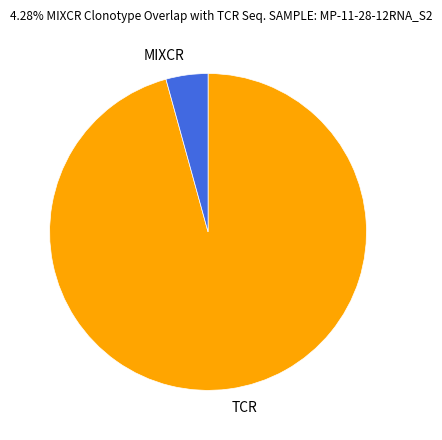

Rank the categories by value from lowest to highest.

MIXCR, TCR